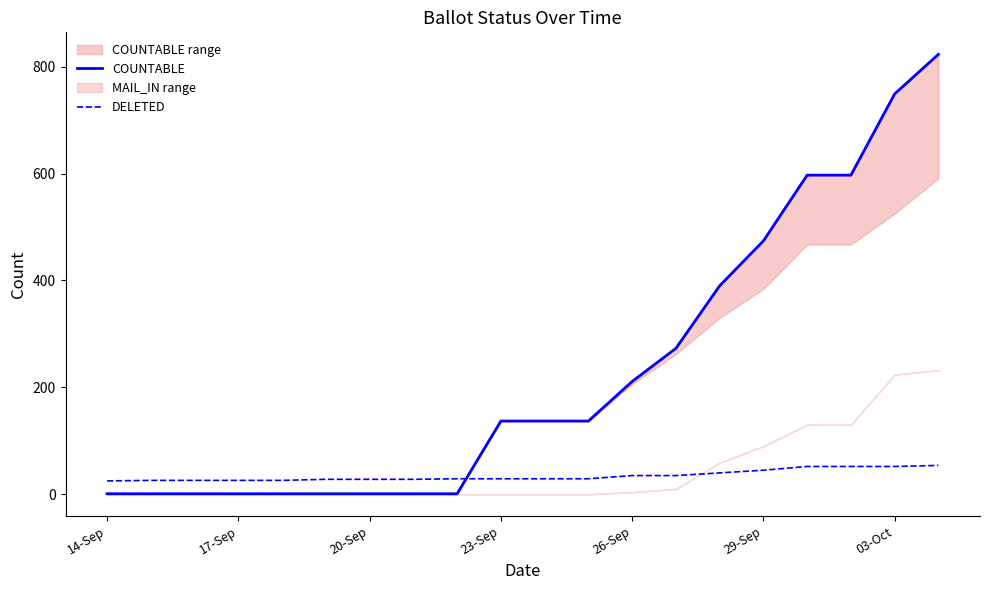

What is the sum of all DELETED values?

694